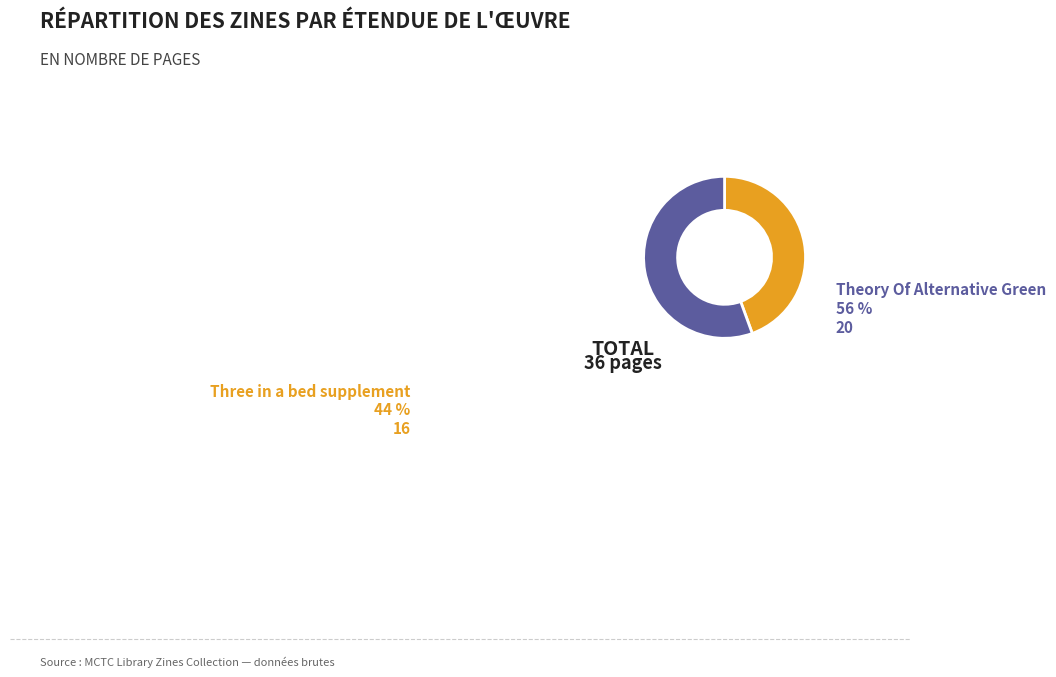

Is there any slice that represents more than half of the pie?

Yes